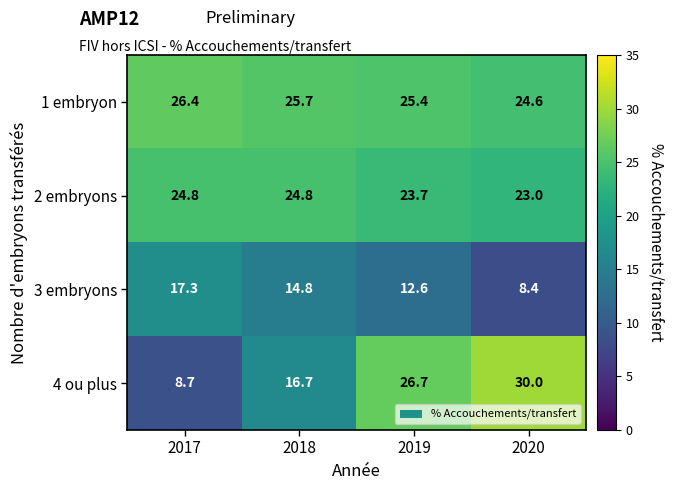

What is the total value across all series at 2018?

82.0